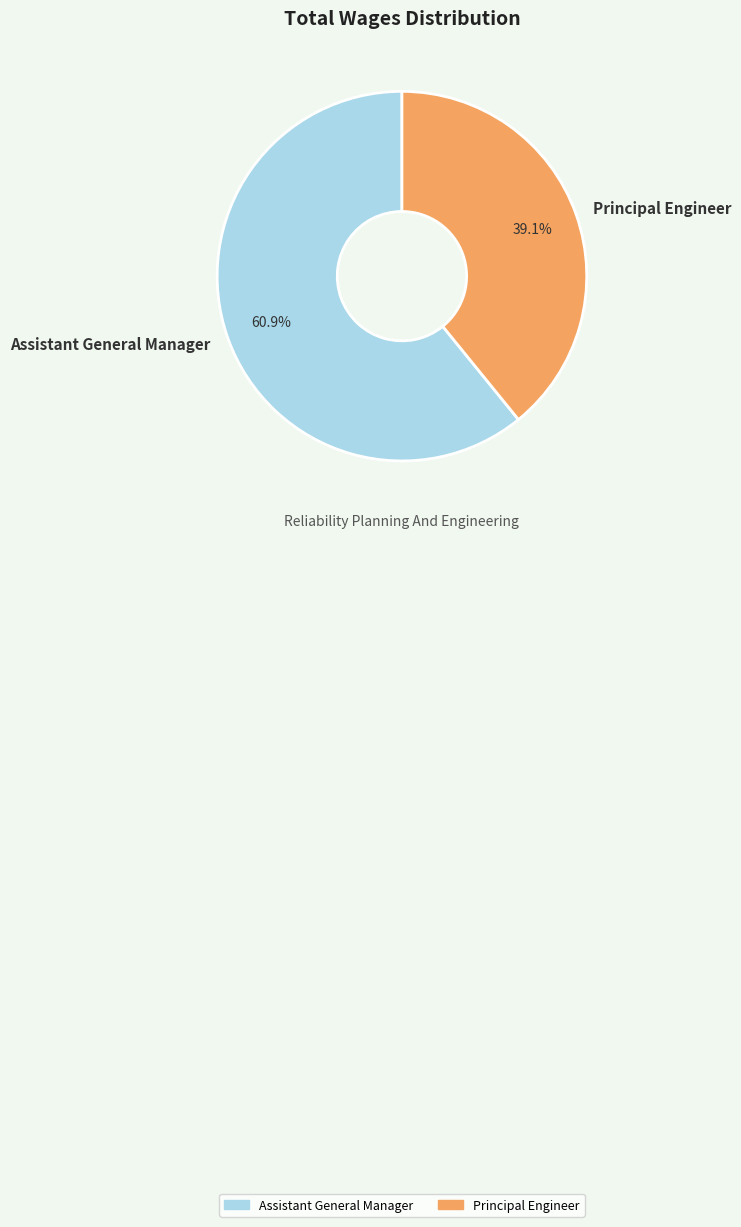

Which slice represents more than half of the pie?

Assistant General Manager